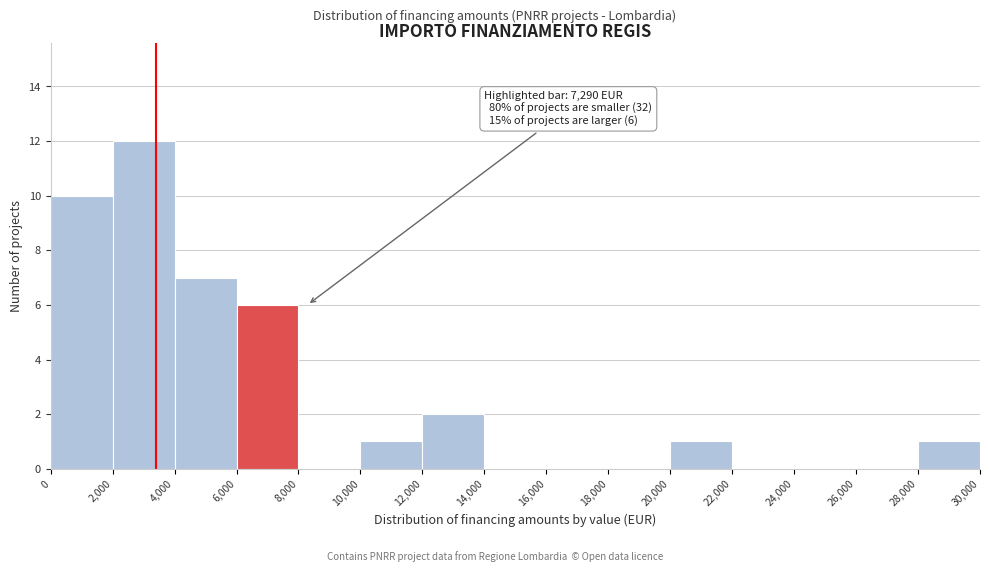

Which range on the x-axis has the tallest bar?

2,000 to 4,000